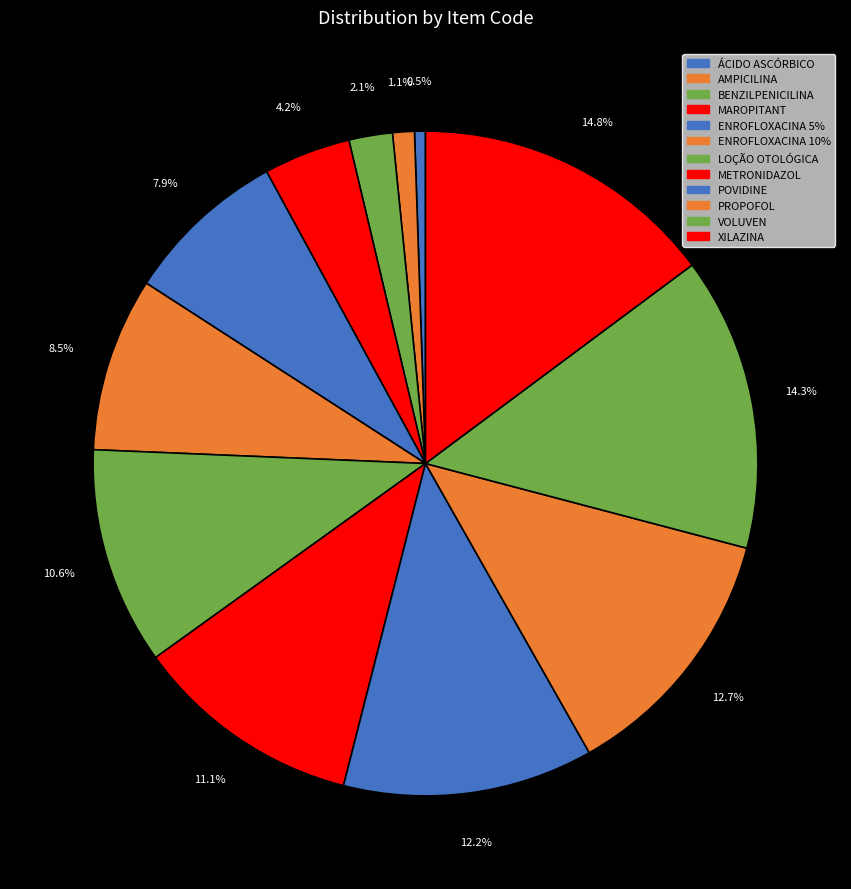

Which slice is the smallest?

ÁCIDO ASCÓRBICO